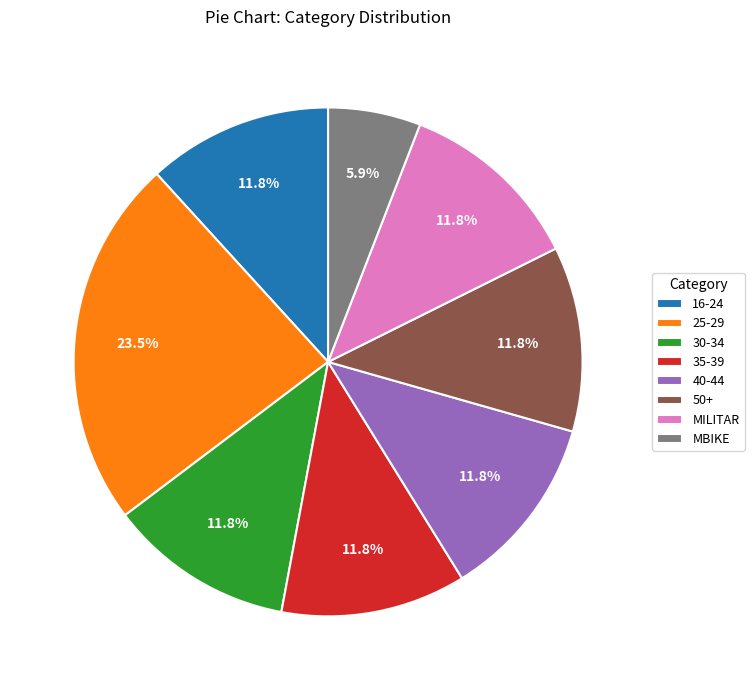

To the nearest percent, what is the average slice percentage?

12%